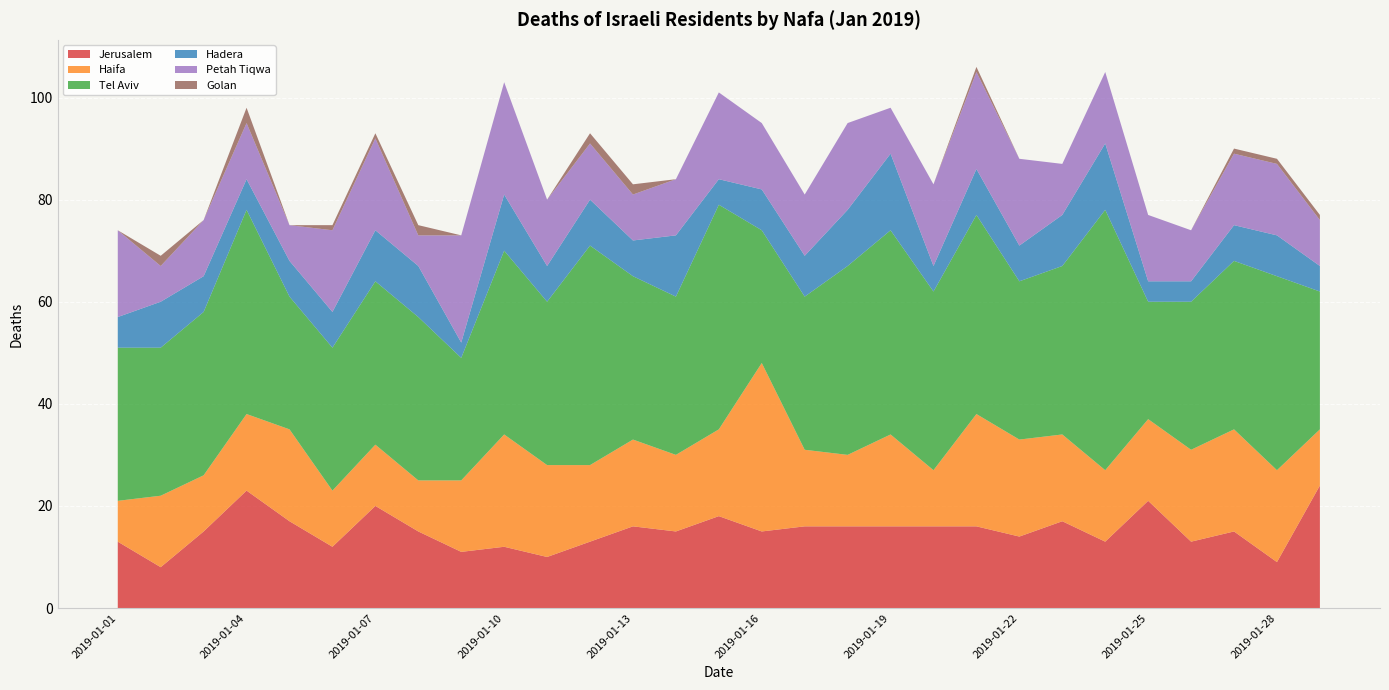

Reading left to right, transcribe all the data shown in this chart.

Jerusalem: 2019-01-01=13	2019-01-02=8	2019-01-03=15	2019-01-04=23	2019-01-05=17	2019-01-06=12	2019-01-07=20	2019-01-08=15	2019-01-09=11	2019-01-10=12	2019-01-11=10	2019-01-12=13	2019-01-13=16	2019-01-14=15	2019-01-15=18	2019-01-16=15	2019-01-17=16	2019-01-18=16	2019-01-19=16	2019-01-20=16	2019-01-21=16	2019-01-22=14	2019-01-23=17	2019-01-24=13	2019-01-25=21	2019-01-26=13	2019-01-27=15	2019-01-28=9	2019-01-29=24
Haifa: 2019-01-01=8	2019-01-02=14	2019-01-03=11	2019-01-04=15	2019-01-05=18	2019-01-06=11	2019-01-07=12	2019-01-08=10	2019-01-09=14	2019-01-10=22	2019-01-11=18	2019-01-12=15	2019-01-13=17	2019-01-14=15	2019-01-15=17	2019-01-16=33	2019-01-17=15	2019-01-18=14	2019-01-19=18	2019-01-20=11	2019-01-21=22	2019-01-22=19	2019-01-23=17	2019-01-24=14	2019-01-25=16	2019-01-26=18	2019-01-27=20	2019-01-28=18	2019-01-29=11
Tel Aviv: 2019-01-01=30	2019-01-02=29	2019-01-03=32	2019-01-04=40	2019-01-05=26	2019-01-06=28	2019-01-07=32	2019-01-08=32	2019-01-09=24	2019-01-10=36	2019-01-11=32	2019-01-12=43	2019-01-13=32	2019-01-14=31	2019-01-15=44	2019-01-16=26	2019-01-17=30	2019-01-18=37	2019-01-19=40	2019-01-20=35	2019-01-21=39	2019-01-22=31	2019-01-23=33	2019-01-24=51	2019-01-25=23	2019-01-26=29	2019-01-27=33	2019-01-28=38	2019-01-29=27
Hadera: 2019-01-01=6	2019-01-02=9	2019-01-03=7	2019-01-04=6	2019-01-05=7	2019-01-06=7	2019-01-07=10	2019-01-08=10	2019-01-09=3	2019-01-10=11	2019-01-11=7	2019-01-12=9	2019-01-13=7	2019-01-14=12	2019-01-15=5	2019-01-16=8	2019-01-17=8	2019-01-18=11	2019-01-19=15	2019-01-20=5	2019-01-21=9	2019-01-22=7	2019-01-23=10	2019-01-24=13	2019-01-25=4	2019-01-26=4	2019-01-27=7	2019-01-28=8	2019-01-29=5
Petah Tiqwa: 2019-01-01=17	2019-01-02=7	2019-01-03=11	2019-01-04=11	2019-01-05=7	2019-01-06=16	2019-01-07=18	2019-01-08=6	2019-01-09=21	2019-01-10=22	2019-01-11=13	2019-01-12=11	2019-01-13=9	2019-01-14=11	2019-01-15=17	2019-01-16=13	2019-01-17=12	2019-01-18=17	2019-01-19=9	2019-01-20=16	2019-01-21=19	2019-01-22=17	2019-01-23=10	2019-01-24=14	2019-01-25=13	2019-01-26=10	2019-01-27=14	2019-01-28=14	2019-01-29=9
Golan: 2019-01-01=0	2019-01-02=2	2019-01-03=0	2019-01-04=3	2019-01-05=0	2019-01-06=1	2019-01-07=1	2019-01-08=2	2019-01-09=0	2019-01-10=0	2019-01-11=0	2019-01-12=2	2019-01-13=2	2019-01-14=0	2019-01-15=0	2019-01-16=0	2019-01-17=0	2019-01-18=0	2019-01-19=0	2019-01-20=0	2019-01-21=1	2019-01-22=0	2019-01-23=0	2019-01-24=0	2019-01-25=0	2019-01-26=0	2019-01-27=1	2019-01-28=1	2019-01-29=1